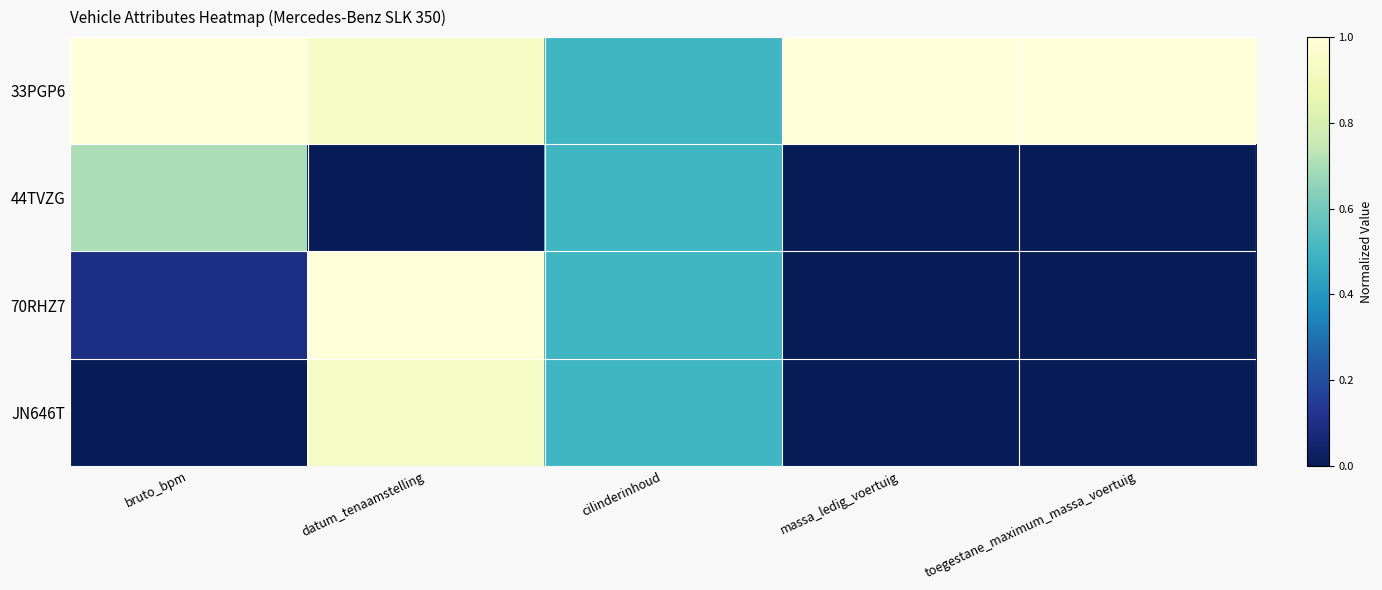

Rank the series by their maximum value, from lowest to highest.

44TVZG, JN646T, 33PGP6, 70RHZ7